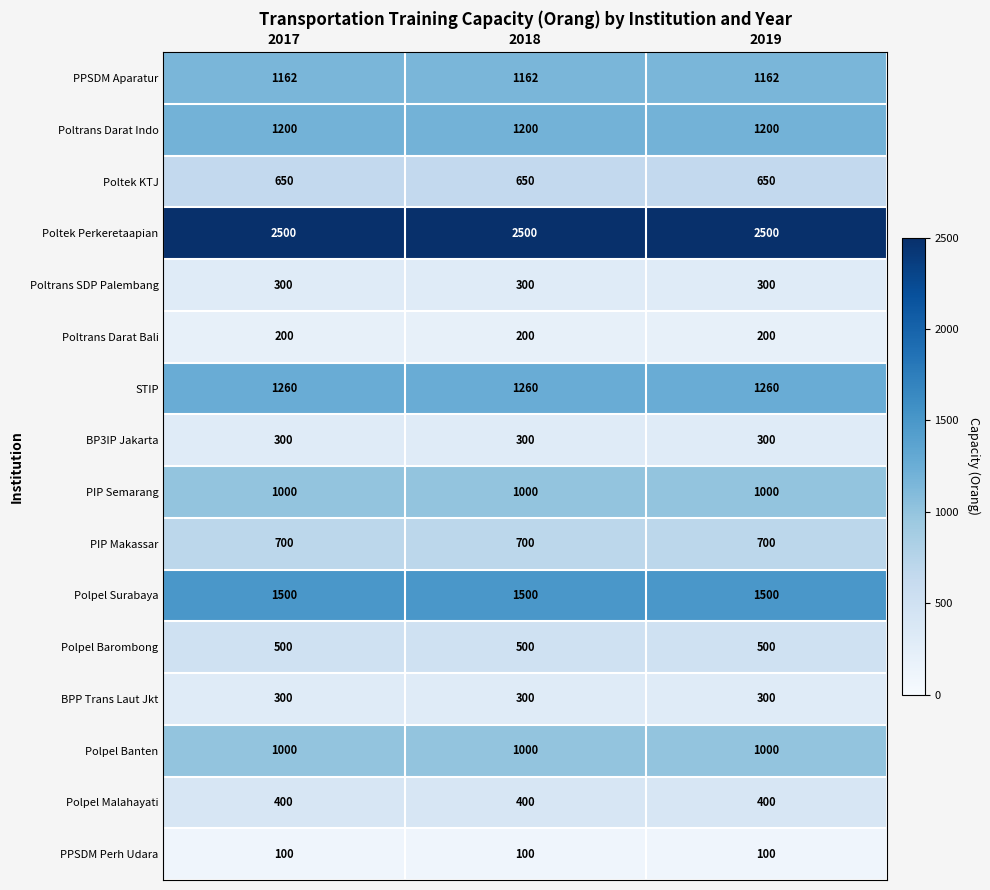

What is the sum of all PPSDM Perh Udara values?

300